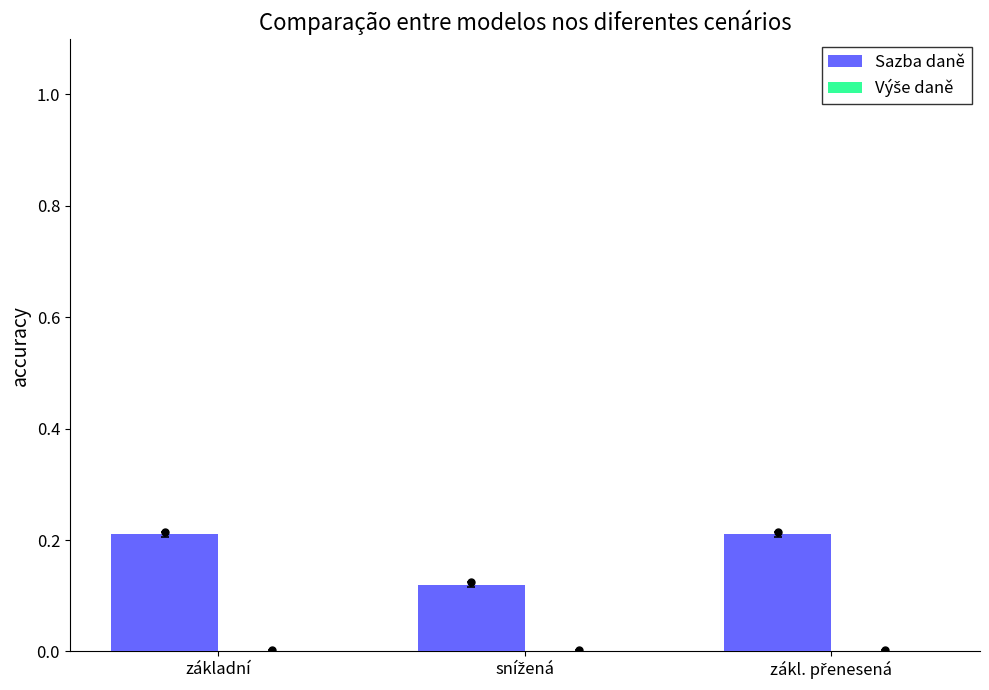

True or false: the data shows 0.4 at základní.

False